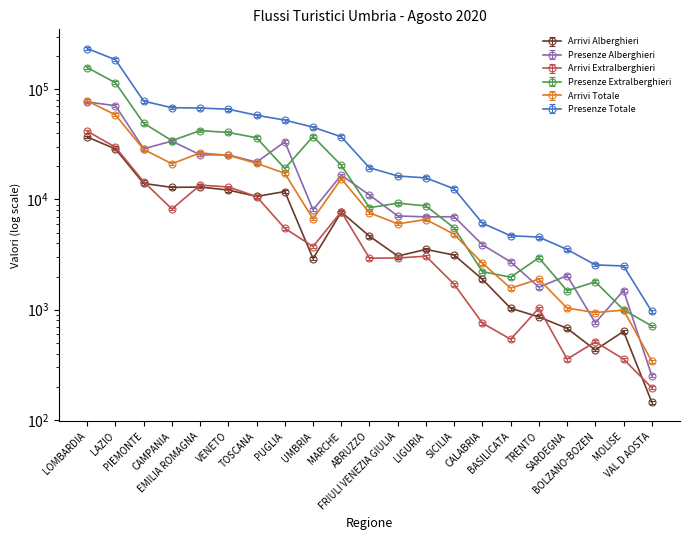

Does the chart display data point markers on the line(s)?

Yes